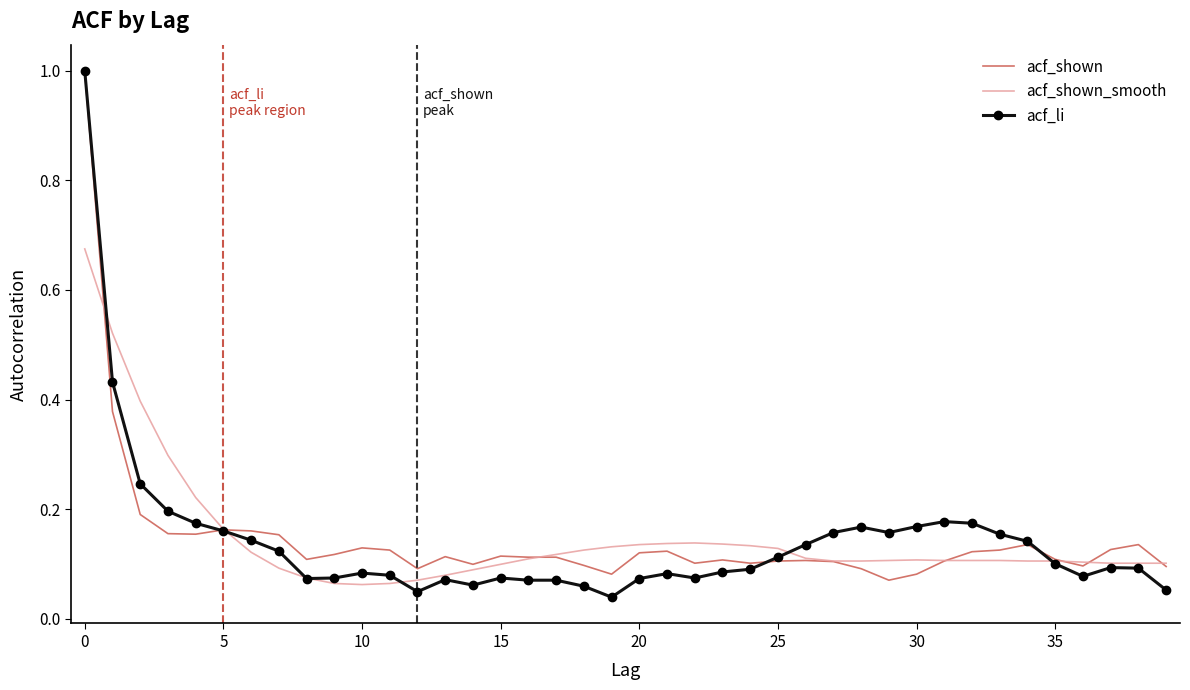

Which series has the widest spread of values?

acf_li